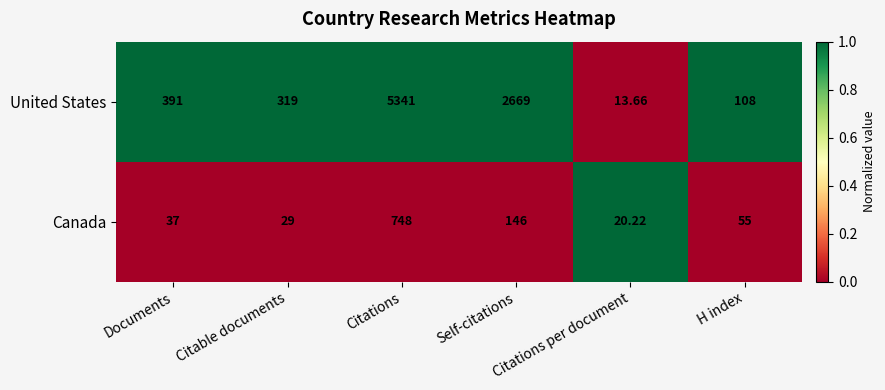

Which series has the widest spread of values?

United States